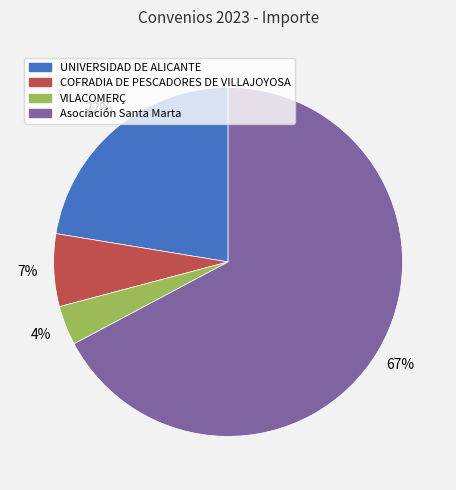

How many segments does this pie chart have?

4